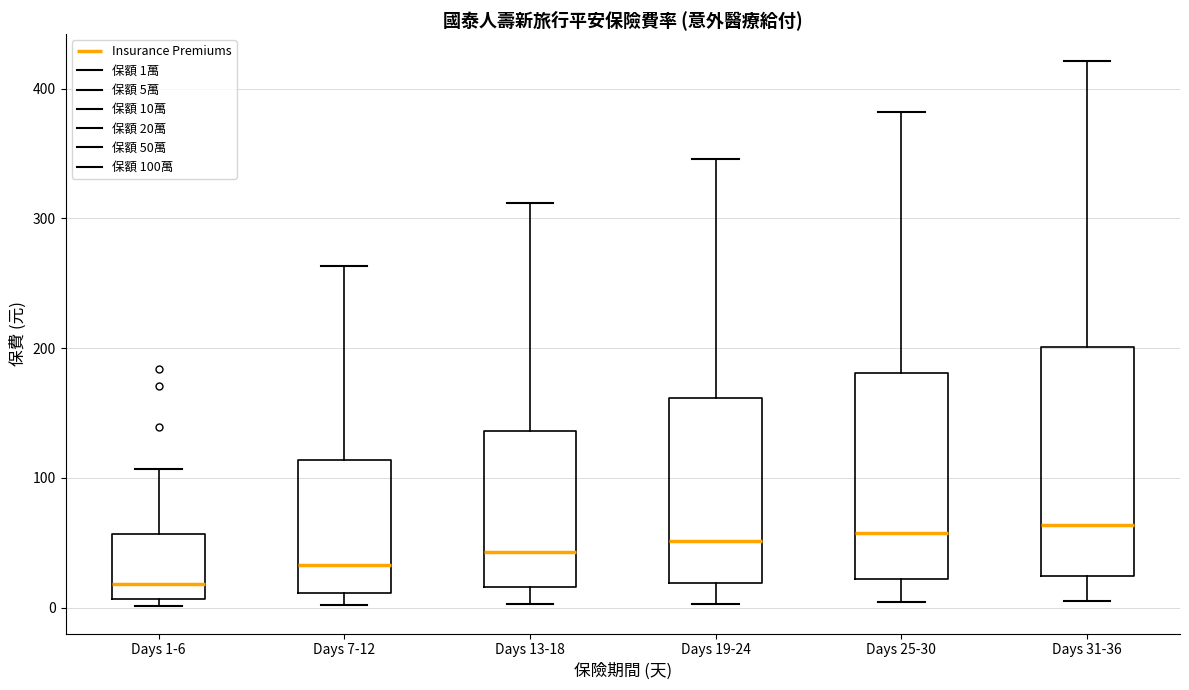

Where is the upper edge of the box for Days 25-30 on the y-axis? The values are not printed on the chart, so give them approximately, as read against the axis.

180